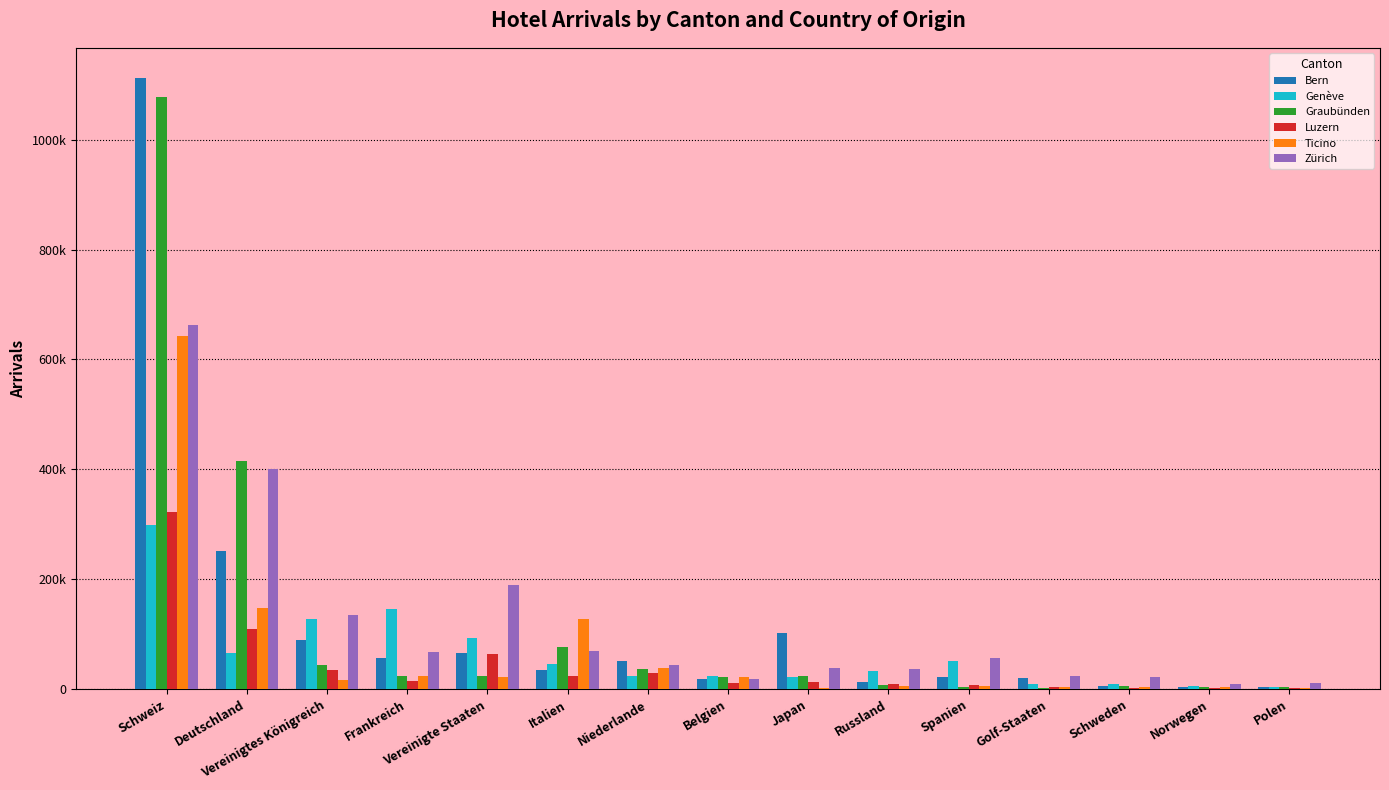

What are all the series names shown in the legend?

Bern, Genève, Graubünden, Luzern, Ticino, Zürich